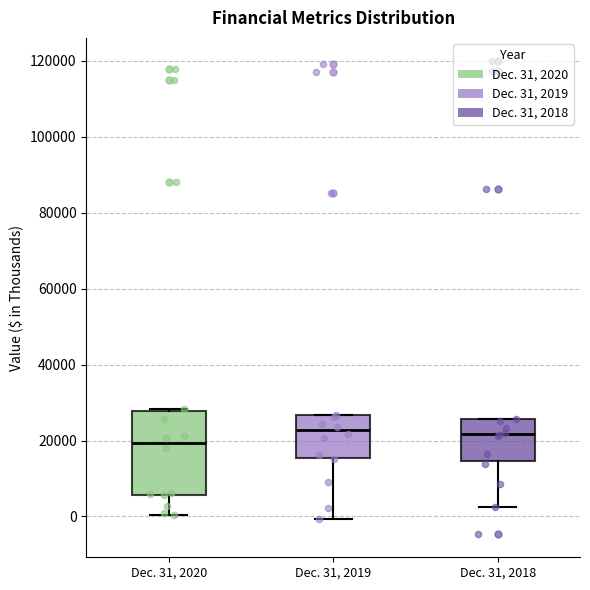

Comparing the boxes themselves (not the whiskers), which one is the tallest?

Dec. 31, 2020